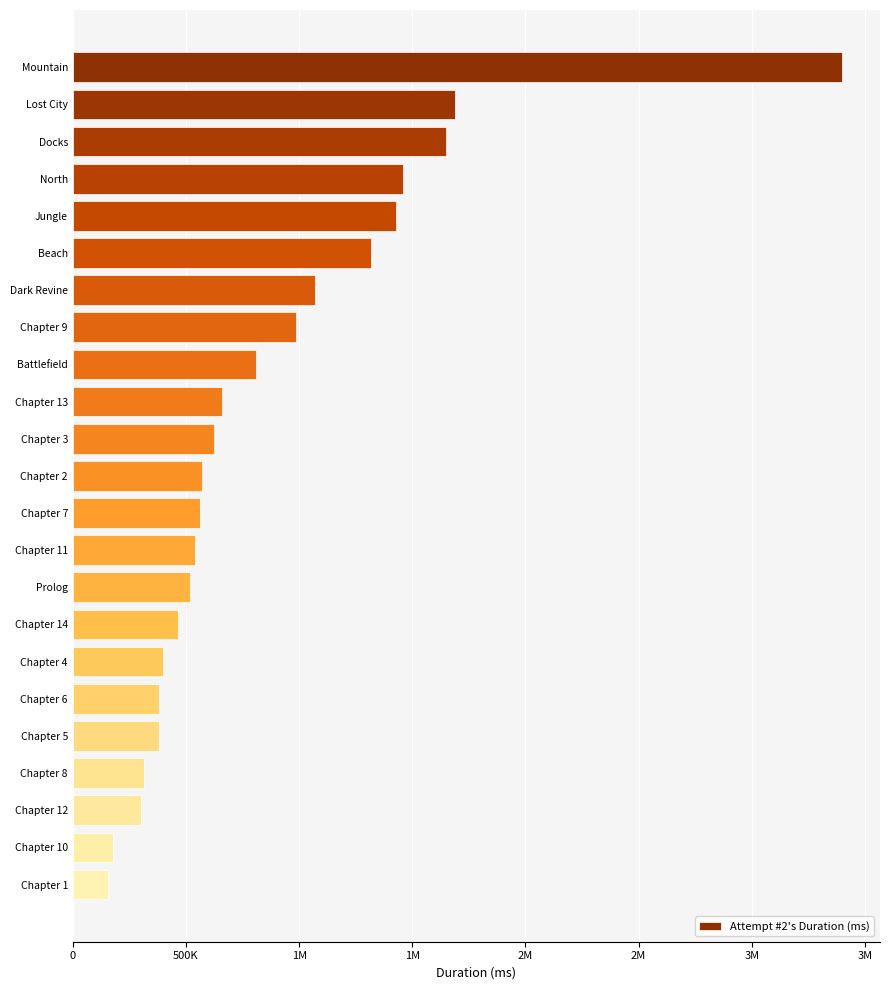

What is the sum of all values?

19852531